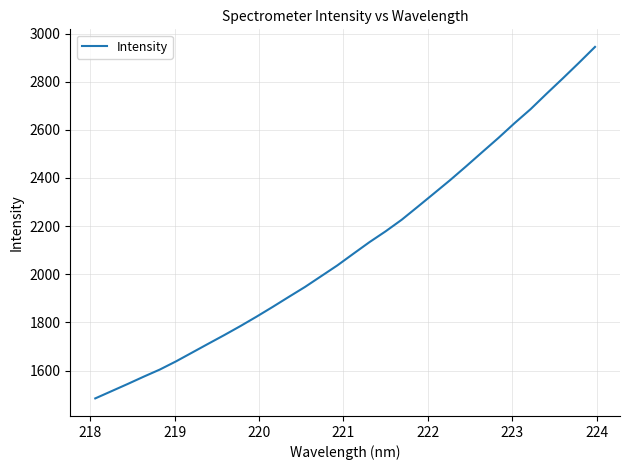

True or false: there are more than 2 points higher than both neighbors.

False